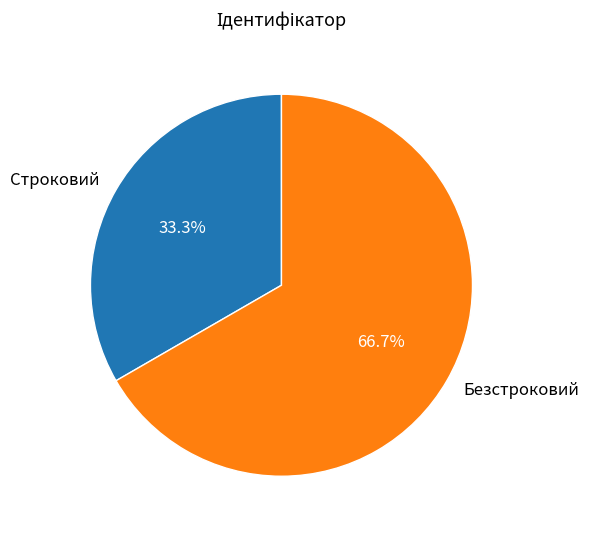

Approximately how many times larger is the value at Безстроковий compared to Строковий?

2.0